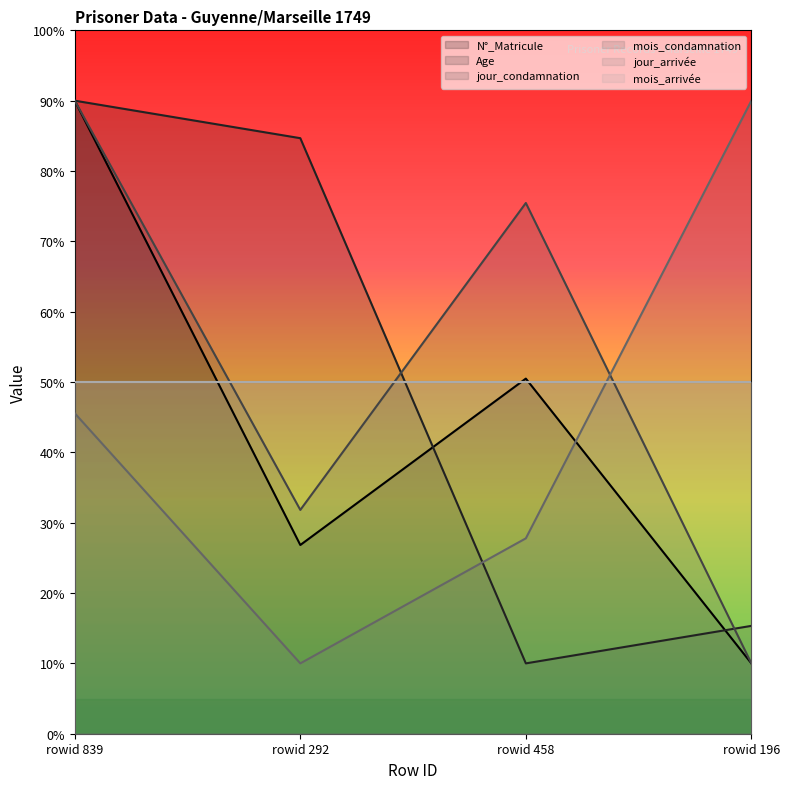

Reading left to right, transcribe all the data shown in this chart.

N°_Matricule: 90.0	26.8	50.5	10.0
Age: 90.0	84.7	10.0	15.3
jour_condamnation: 90.0	31.8	75.5	10.0
mois_condamnation: 45.6	10.0	27.8	90.0